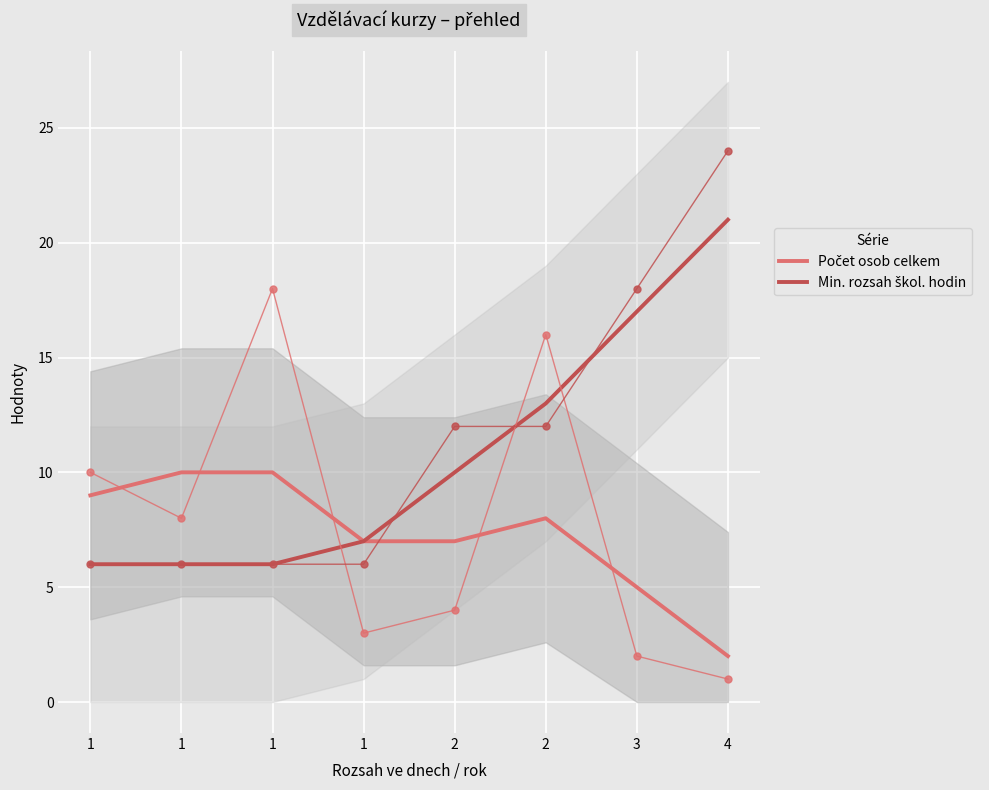

How many data points in Počet osob celkem are less than 8?

4